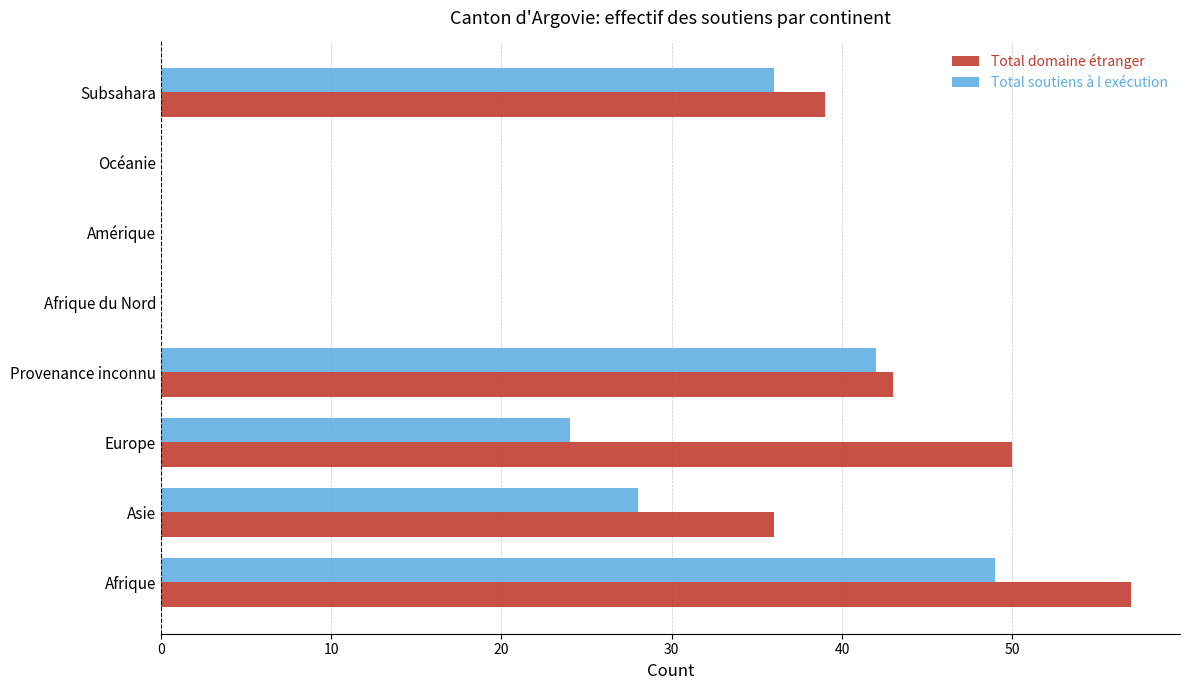

What is the greatest value displayed?

57